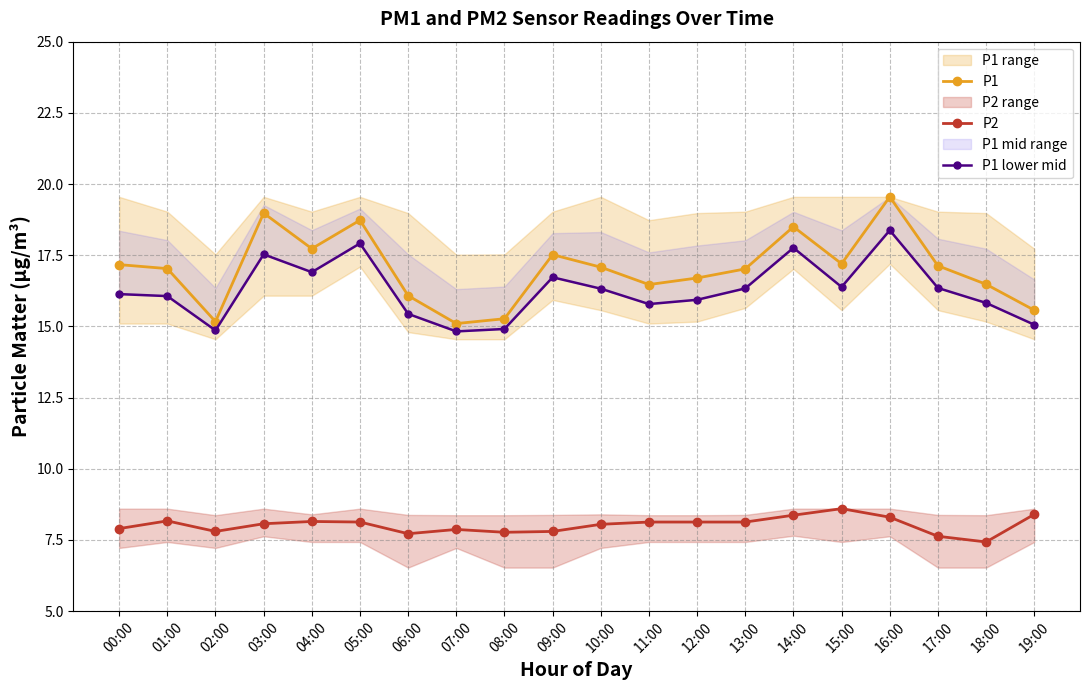

What is the minimum value shown in the chart?

7.4